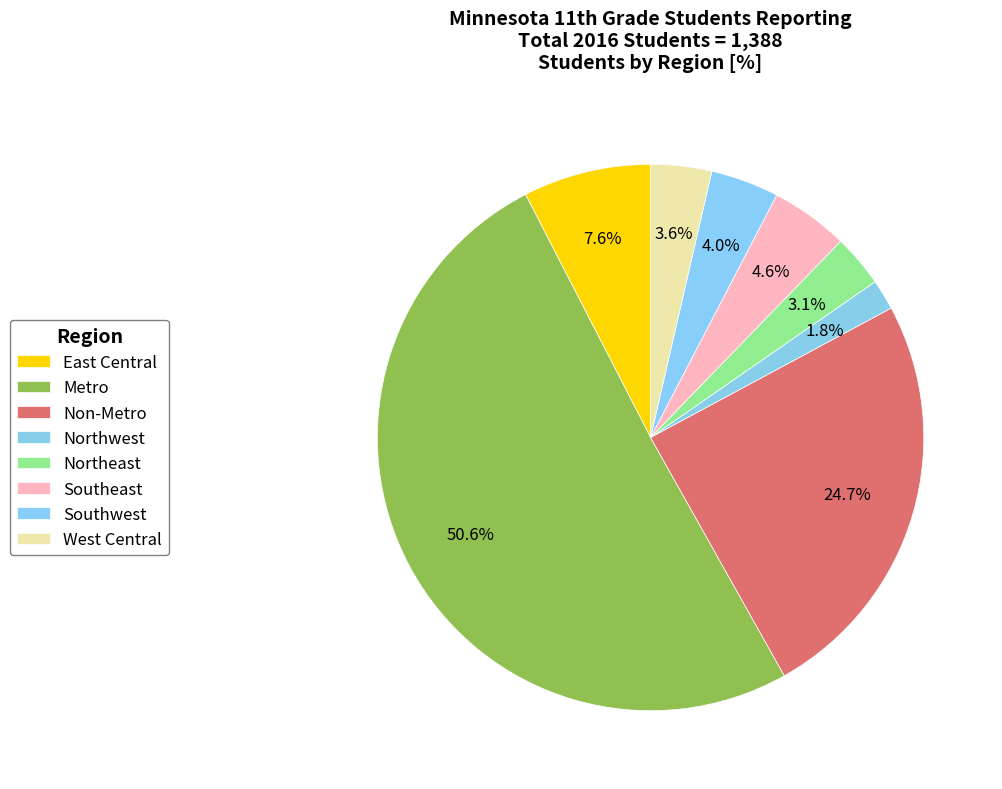

To the nearest percent, what is the combined percentage of Non-Metro and Metro?

75%